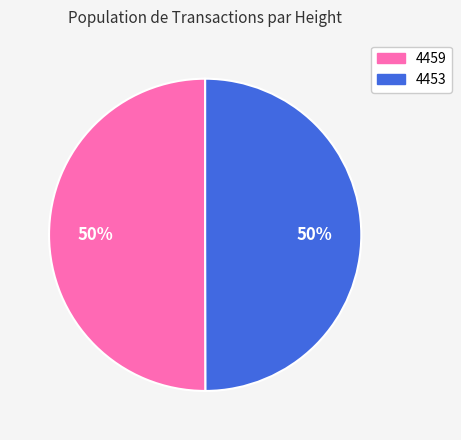

What is the ratio of the value at 4453 to the value at 4459?

1.0